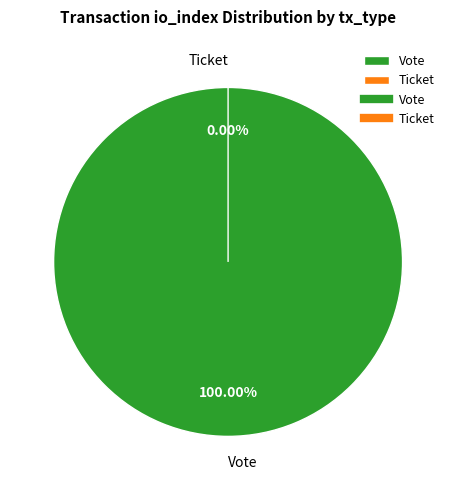

To the nearest percent, what is the difference between the largest and smallest slice percentages?

100%